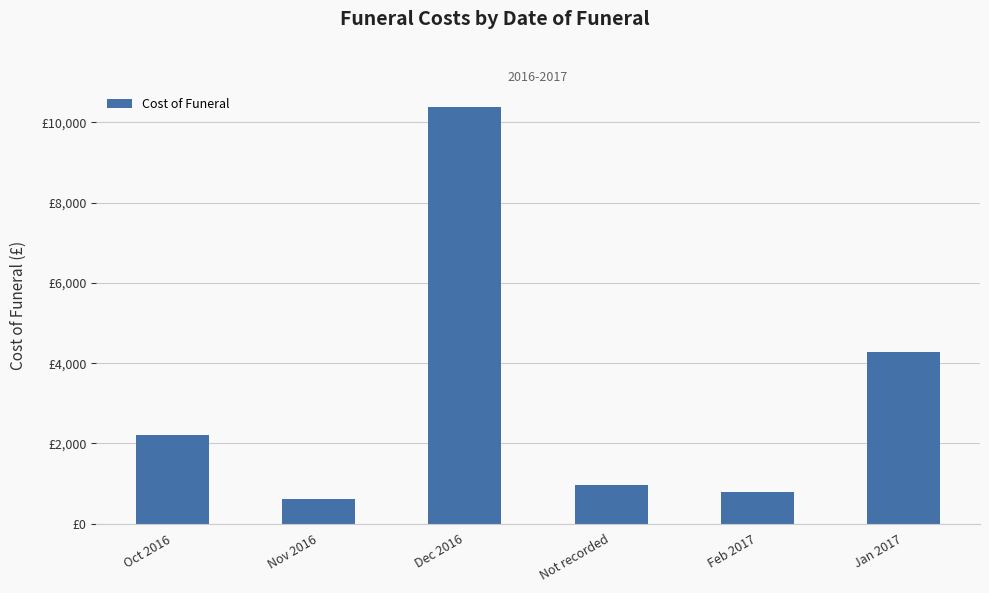

Which category has the highest value across all series?

Dec 2016